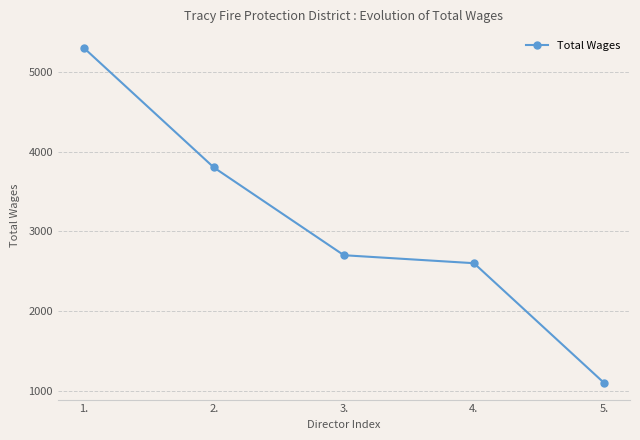

What is the ratio of the value at 5. to the value at 1.?

0.2